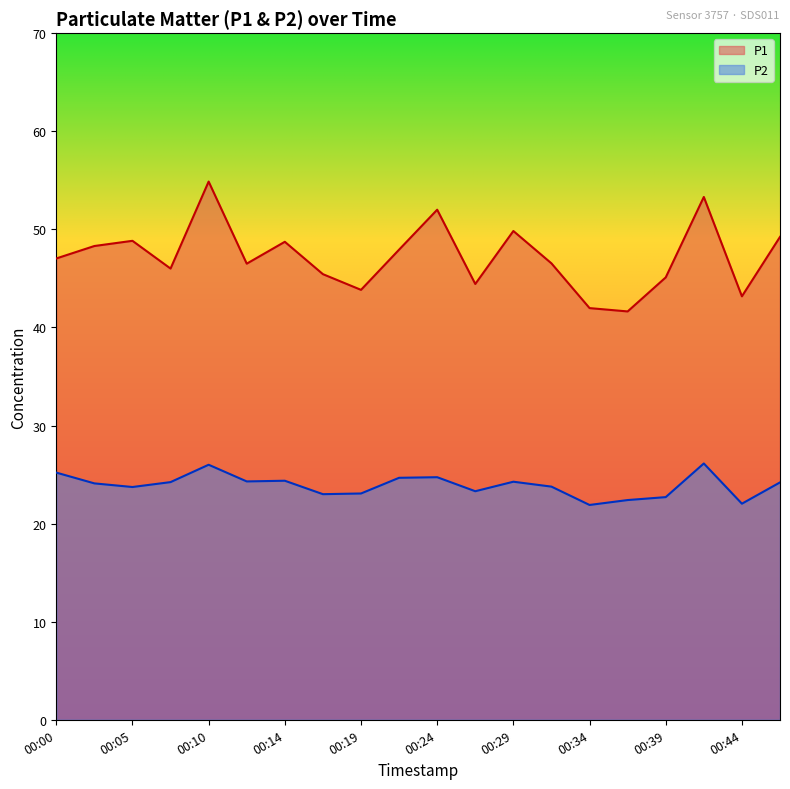

What is the highest value of the P1 series?

54.9